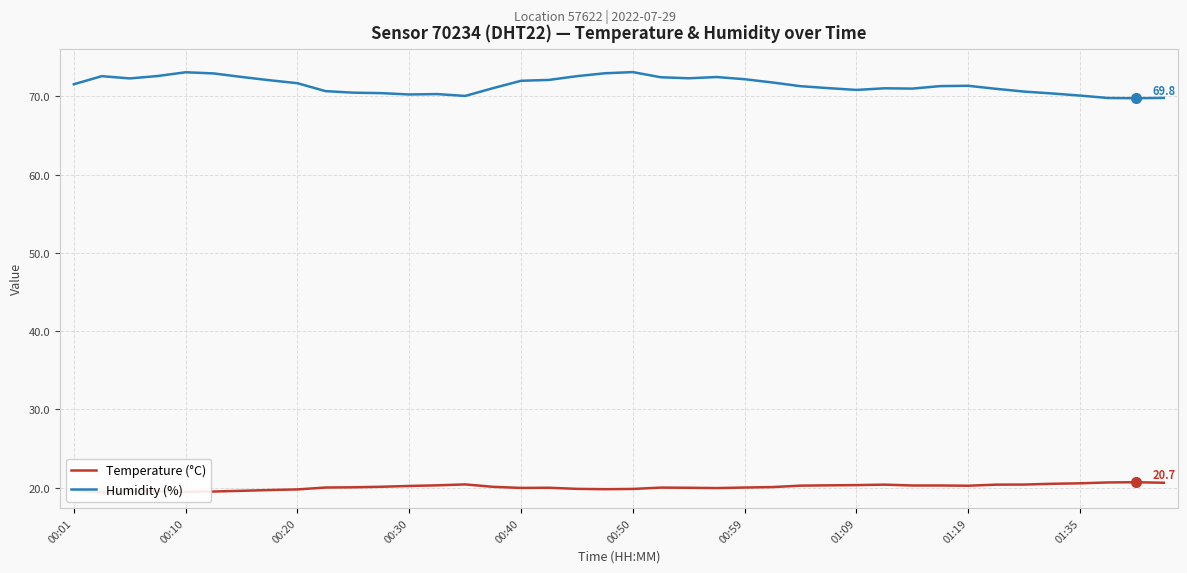

Rank the series by their maximum value, from highest to lowest.

Humidity (%), Temperature (°C)